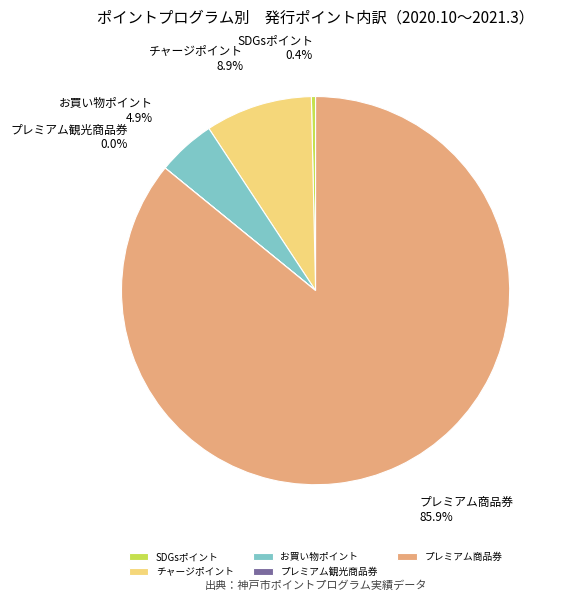

Is the sum of SDGsポイント and プレミアム商品券 greater than half?

Yes